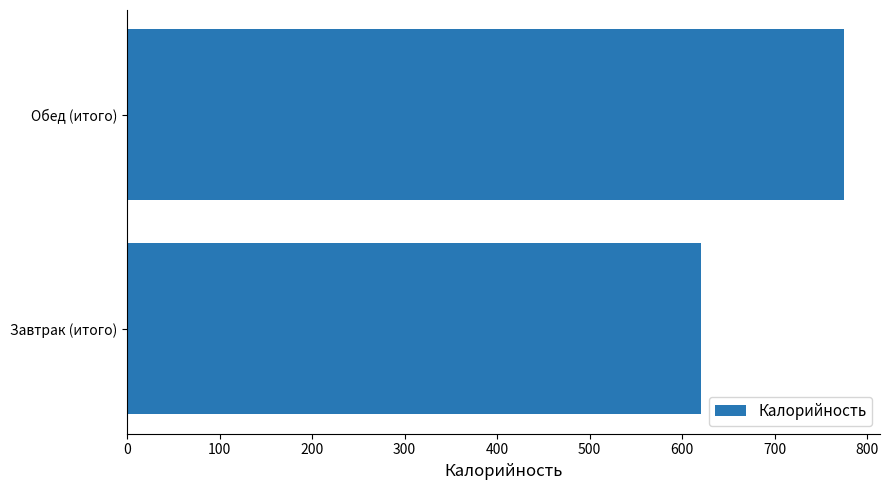

Rank the categories by value from lowest to highest.

Завтрак (итого), Обед (итого)